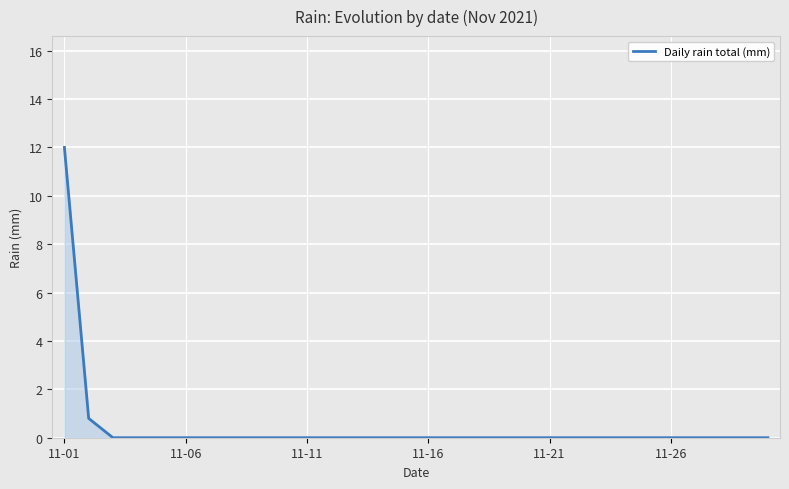

What is the difference between the maximum and minimum values?

12.0